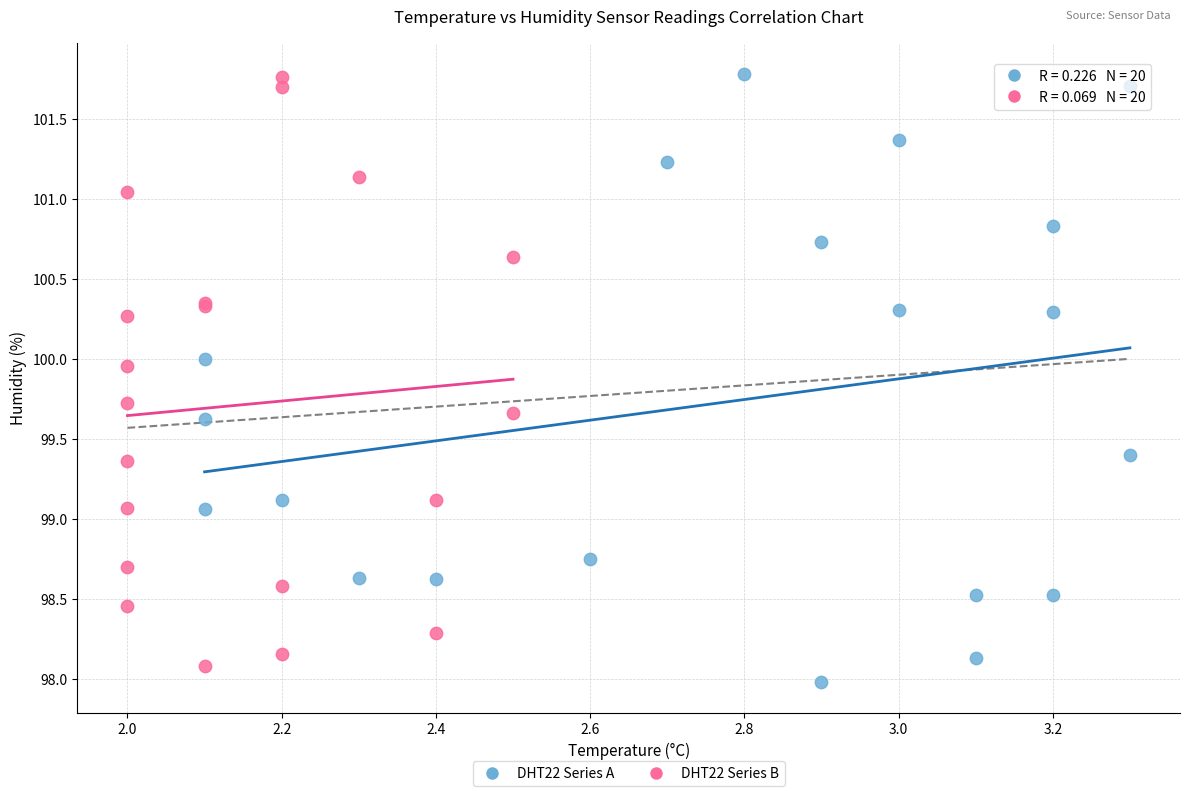

What are all the series names shown in the legend?

DHT22 Series A, DHT22 Series B